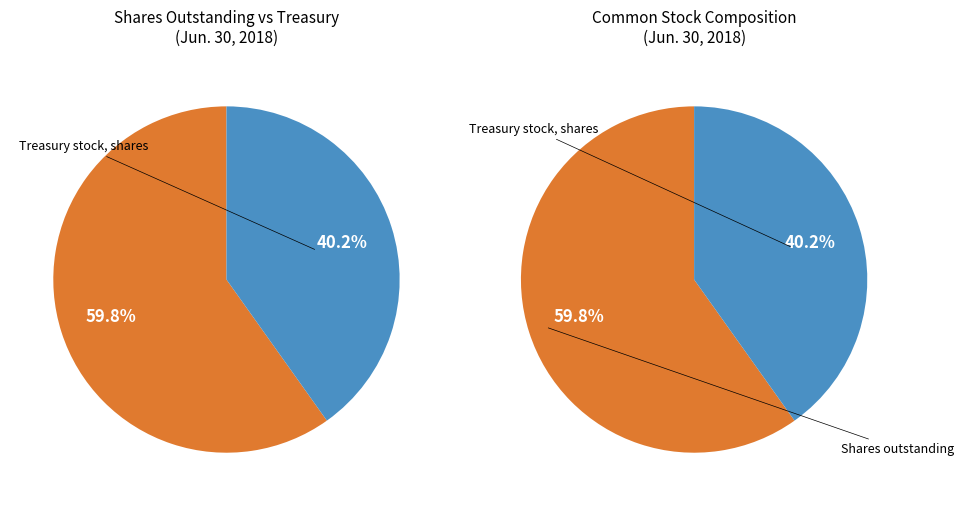

How many slices are in this pie chart?

4